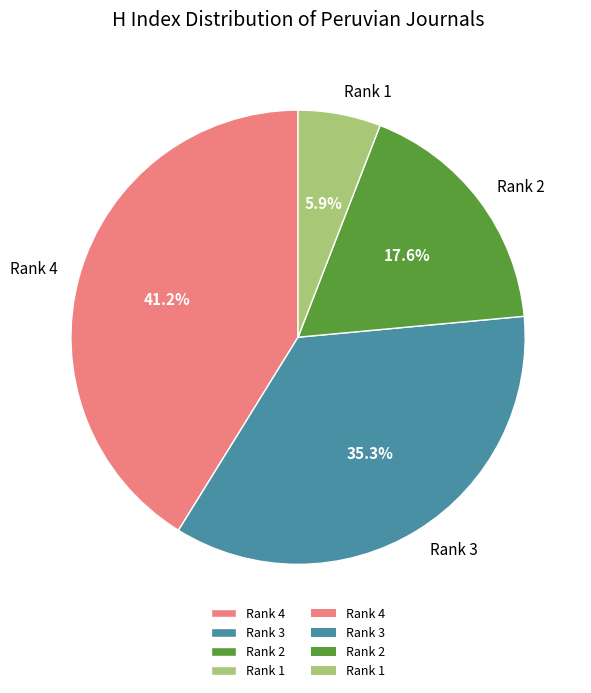

Is the sum of Rank 1 and Rank 3 greater than half?

No